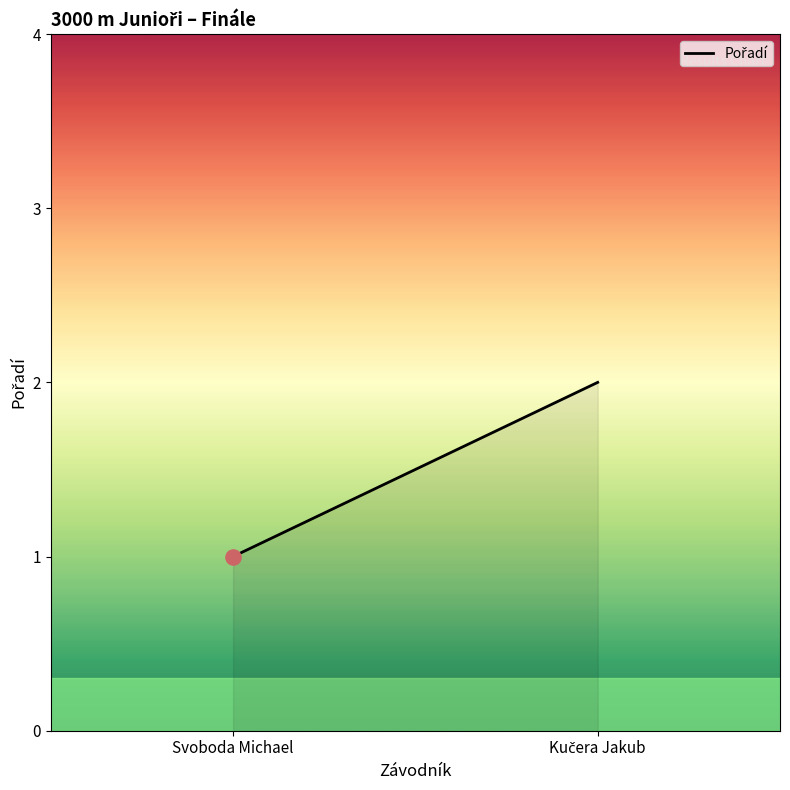

What is the ratio of the value at Kučera Jakub to the value at Svoboda Michael?

2.0